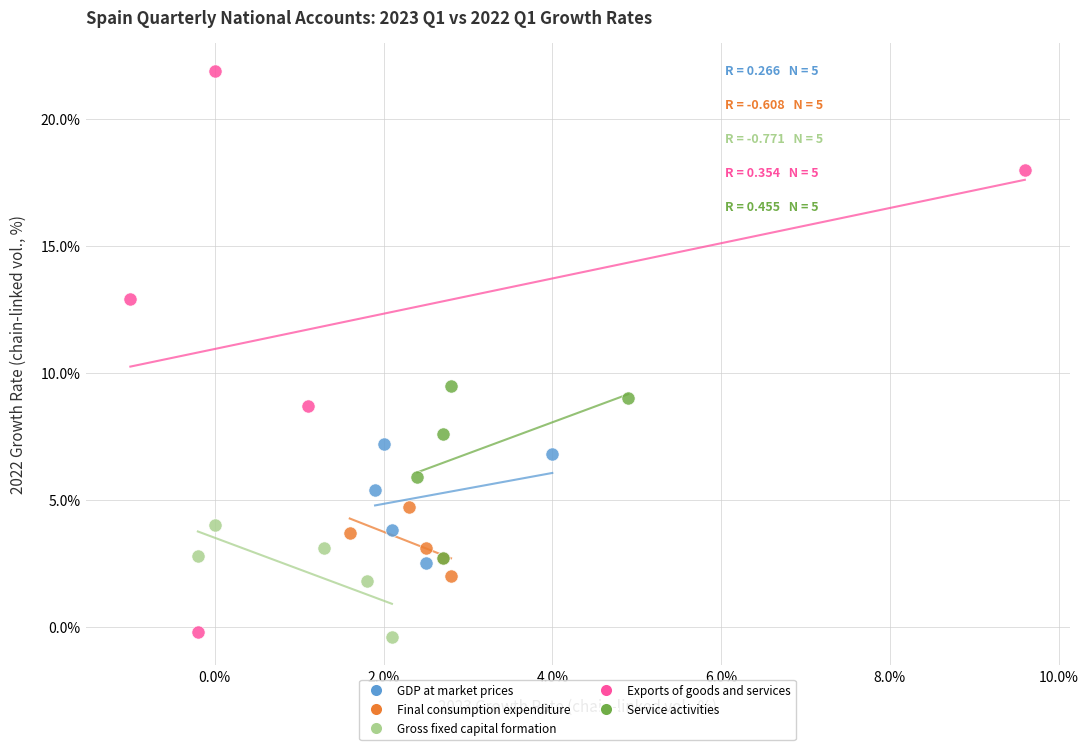

What are all the series names shown in the legend?

GDP at market prices, Final consumption expenditure, Gross fixed capital formation, Exports of goods and services, Service activities